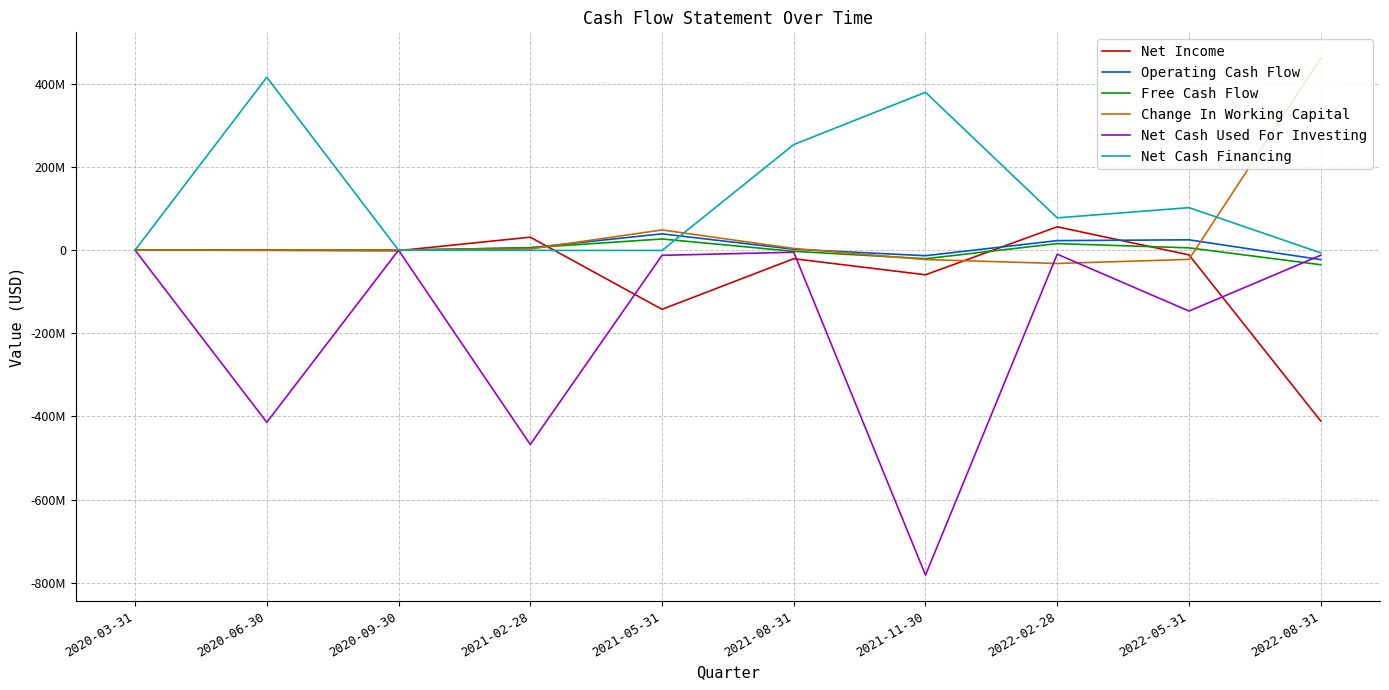

What is the minimum value for Operating Cash Flow?

-22716000